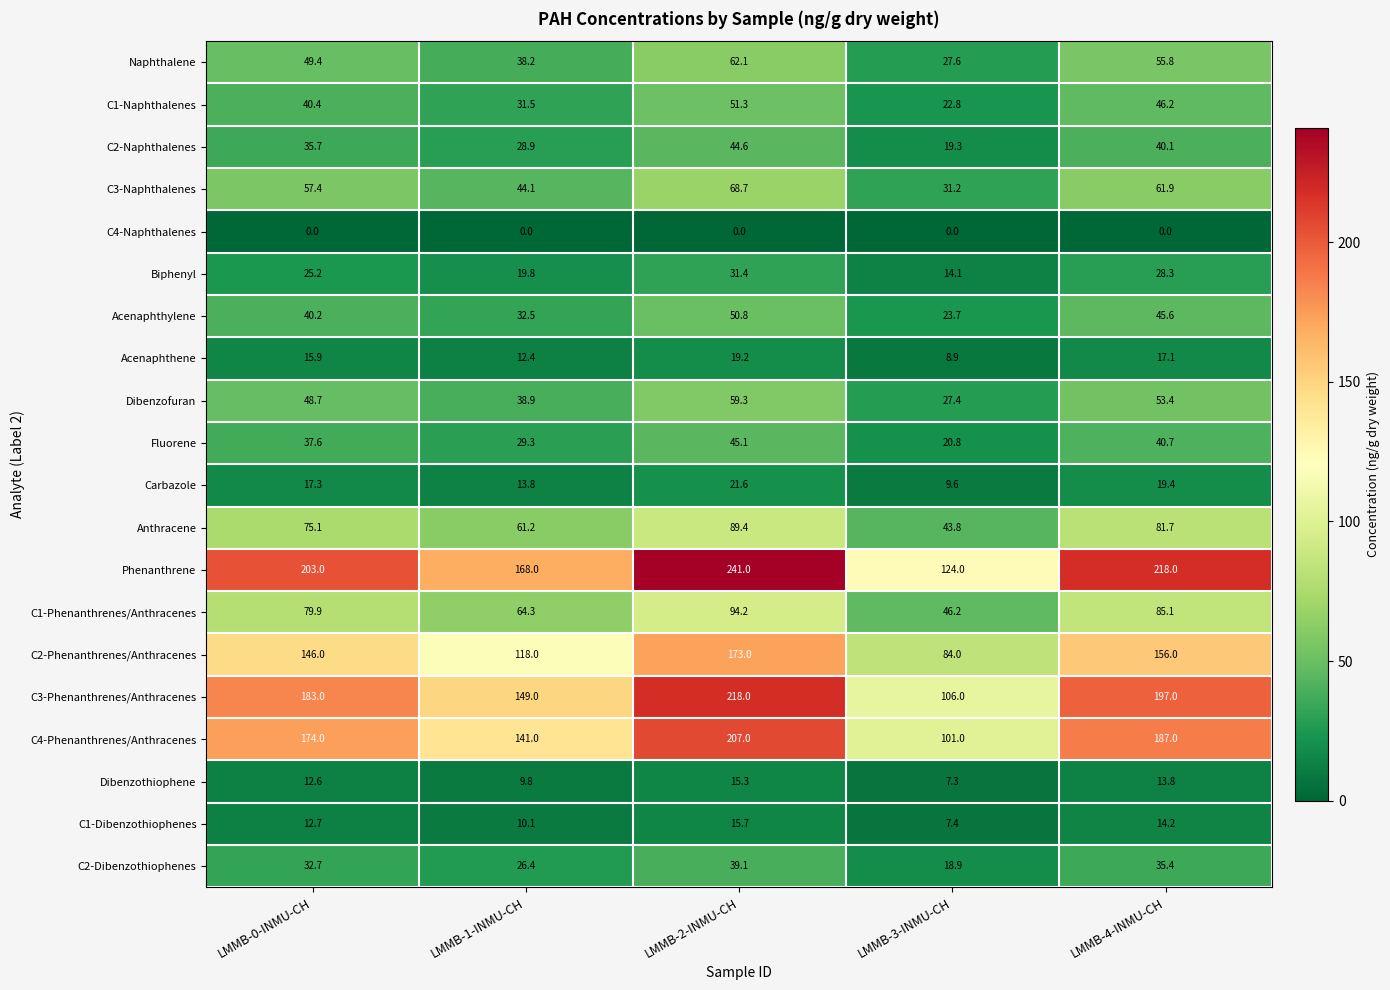

What is the total value across all series at LMMB-0-INMU-CH?

1286.8